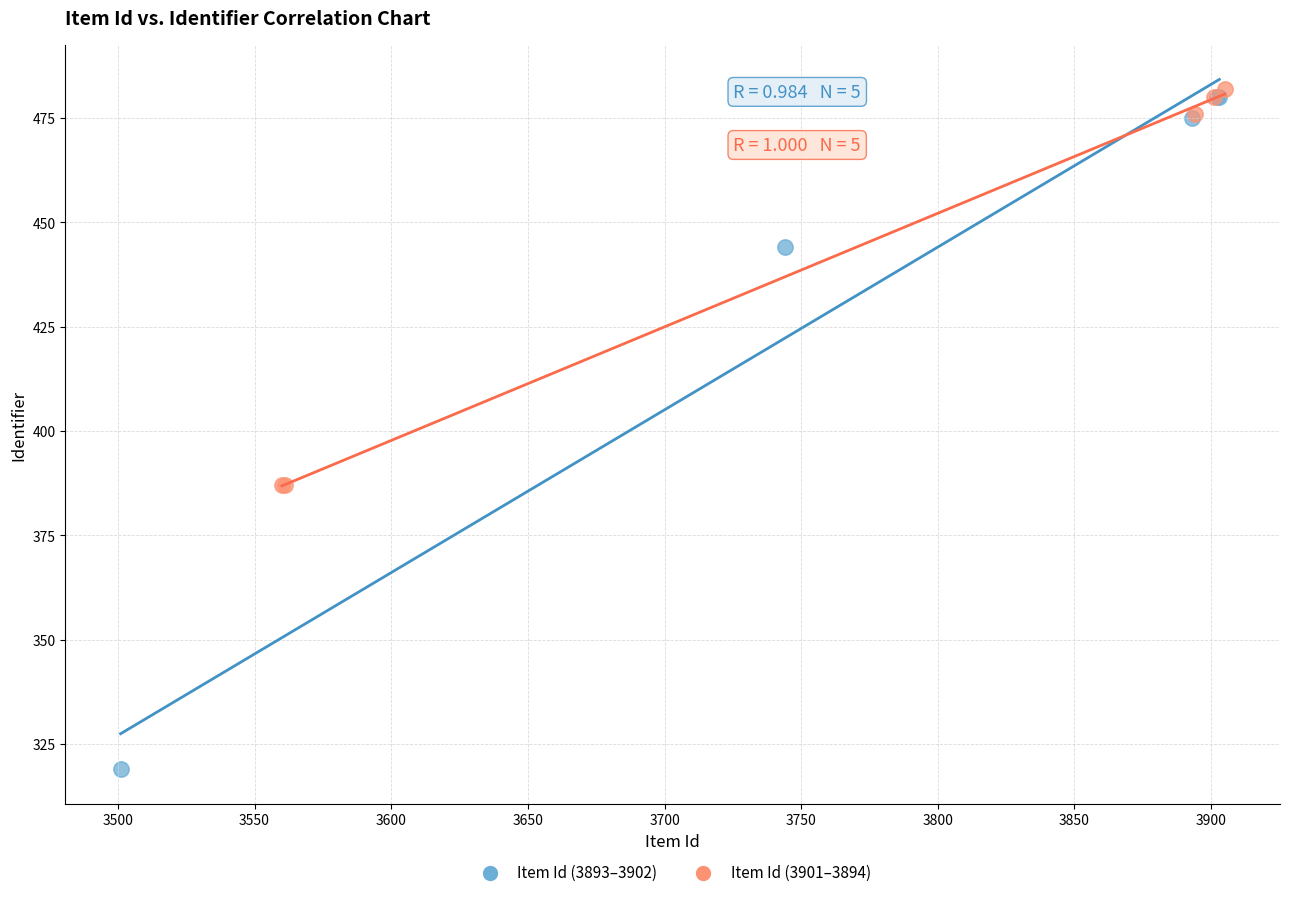

Which series contains the lowest Y value?

Item Id (3893–3902)